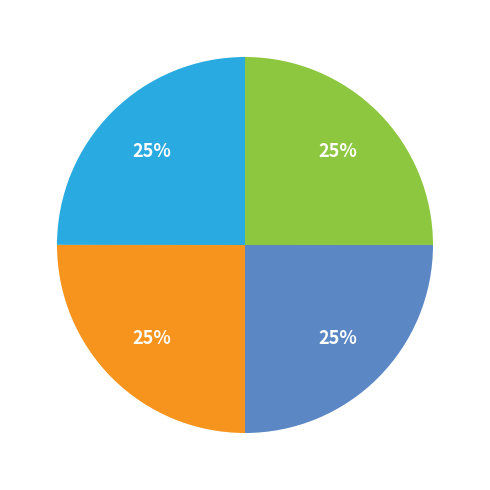

Is there a majority slice in this chart?

No